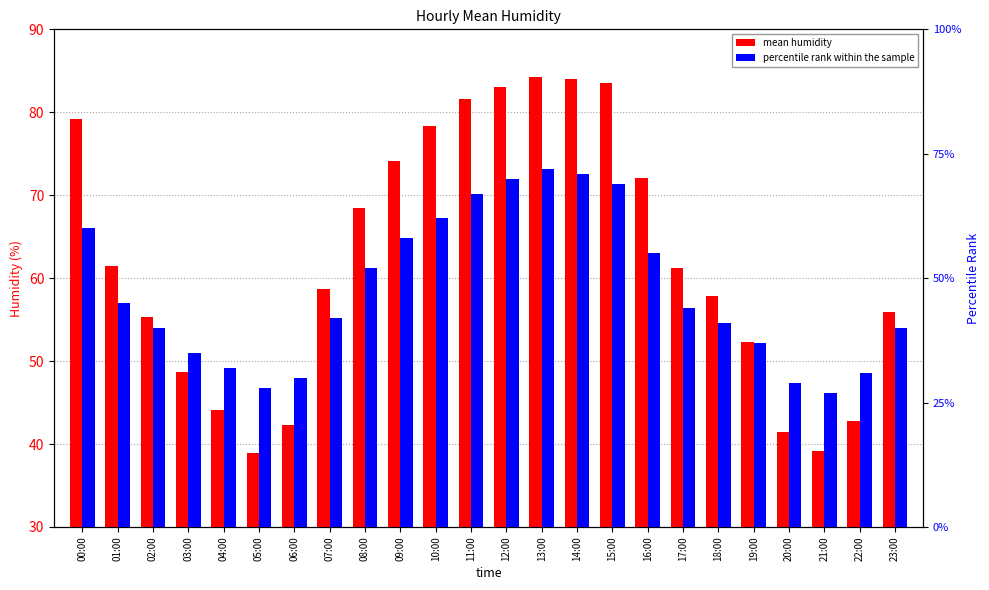

What is the minimum value for mean humidity?

38.9